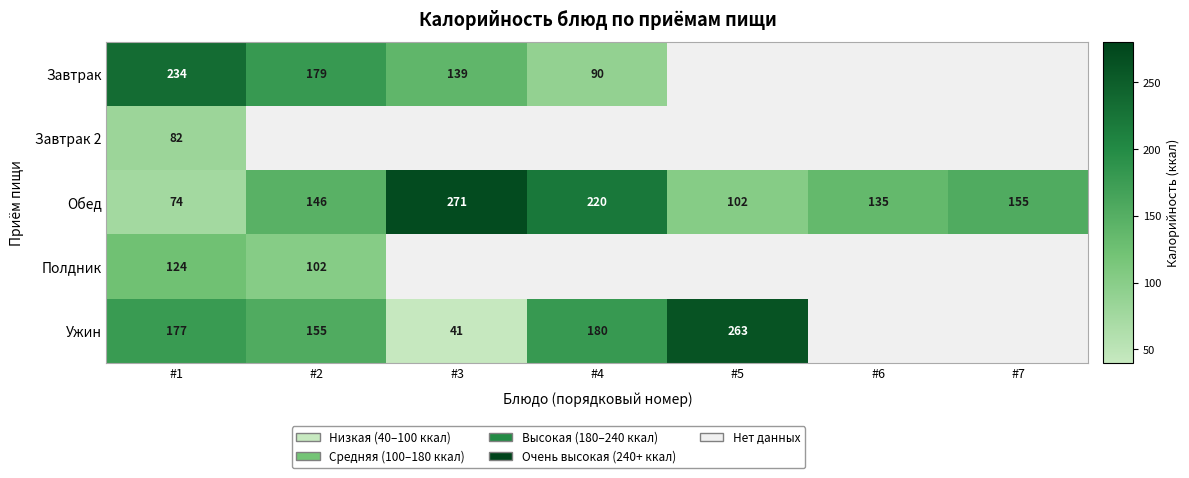

What is the spread (max minus min) of values at #1?

160